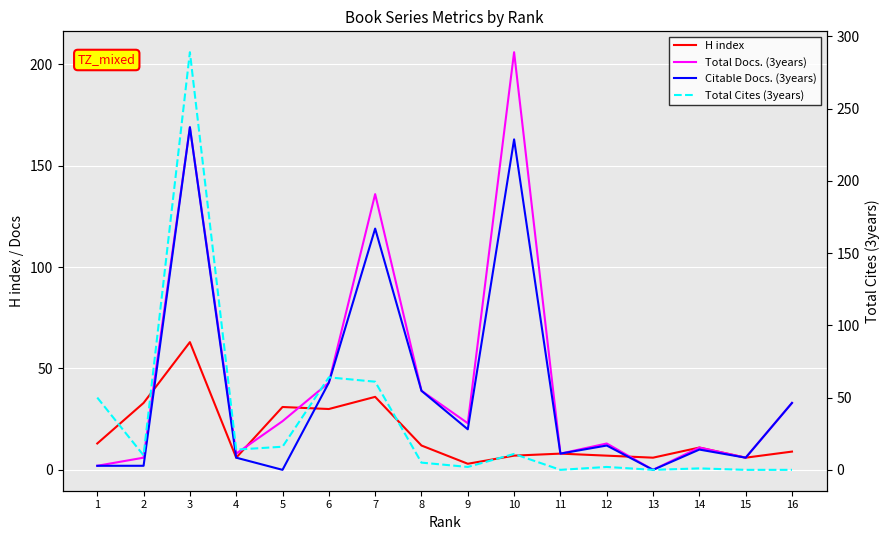

True or false: Total Cites (3years) and H index intersect in this chart.

True